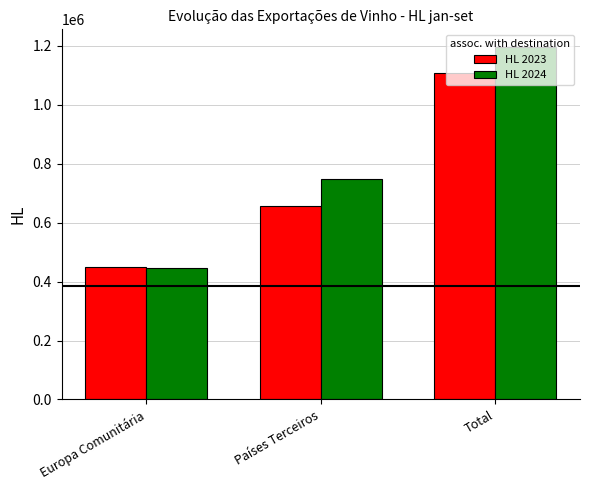

Is it true that HL 2024 equals 446684.5 at Europa Comunitária?

True